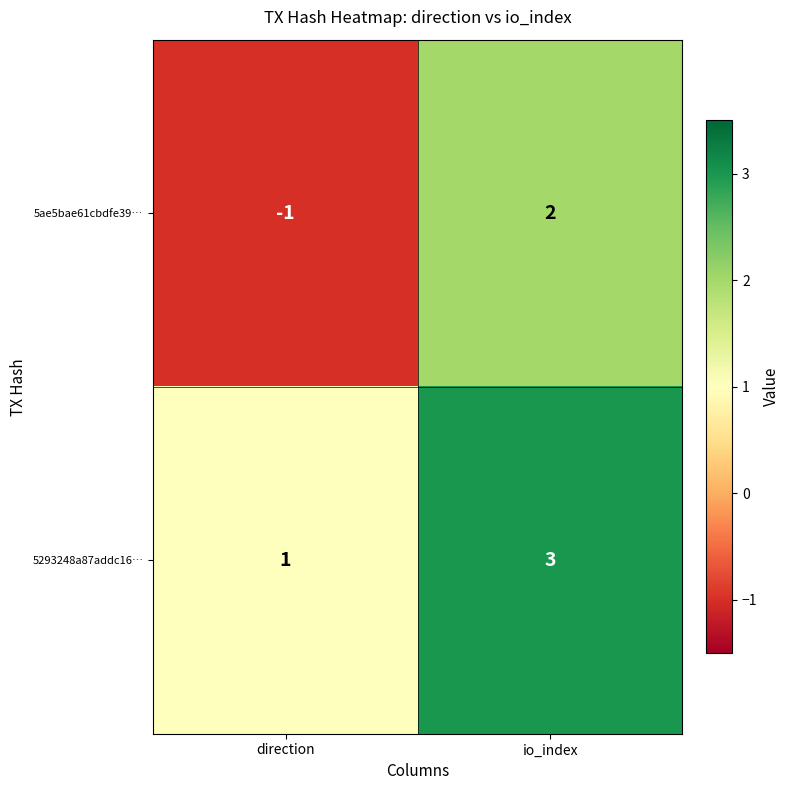

Reading left to right, list all the values displayed in this chart.

5ae5bae61cbdfe39…: -1	2
5293248a87addc16…: 1	3